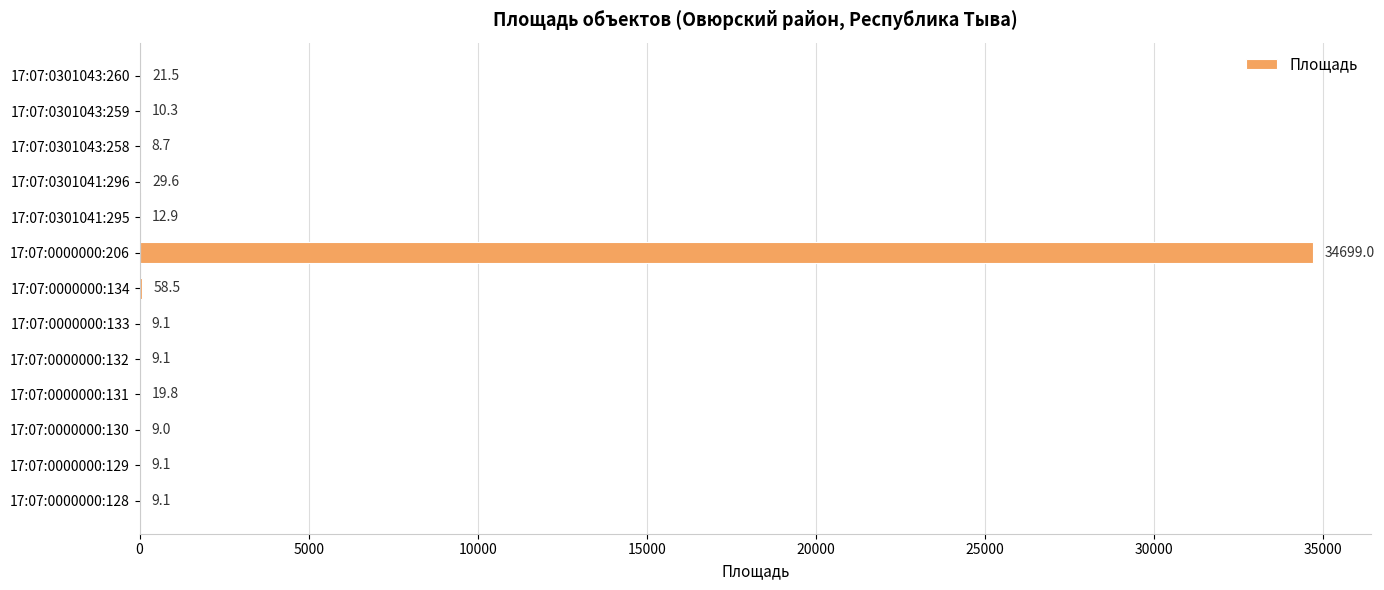

How many data points does each series have?

13